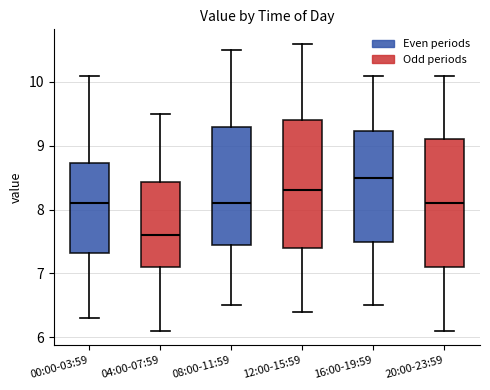

Reading left to right, transcribe this box plot: for each box, give where its median line is, the range the box spans, and where its two whiskers end, as read against the y-axis. The values are not printed on the chart, so give them approximately, as read against the axis.

00:00-03:59: median 8.1, box 7.3 to 8.7, whiskers 6.3 to 10.1
04:00-07:59: median 7.6, box 7.1 to 8.4, whiskers 6.1 to 9.5
08:00-11:59: median 8.1, box 7.5 to 9.3, whiskers 6.5 to 10.5
12:00-15:59: median 8.3, box 7.4 to 9.4, whiskers 6.4 to 10.6
16:00-19:59: median 8.5, box 7.5 to 9.2, whiskers 6.5 to 10.1
20:00-23:59: median 8.1, box 7.1 to 9.1, whiskers 6.1 to 10.1